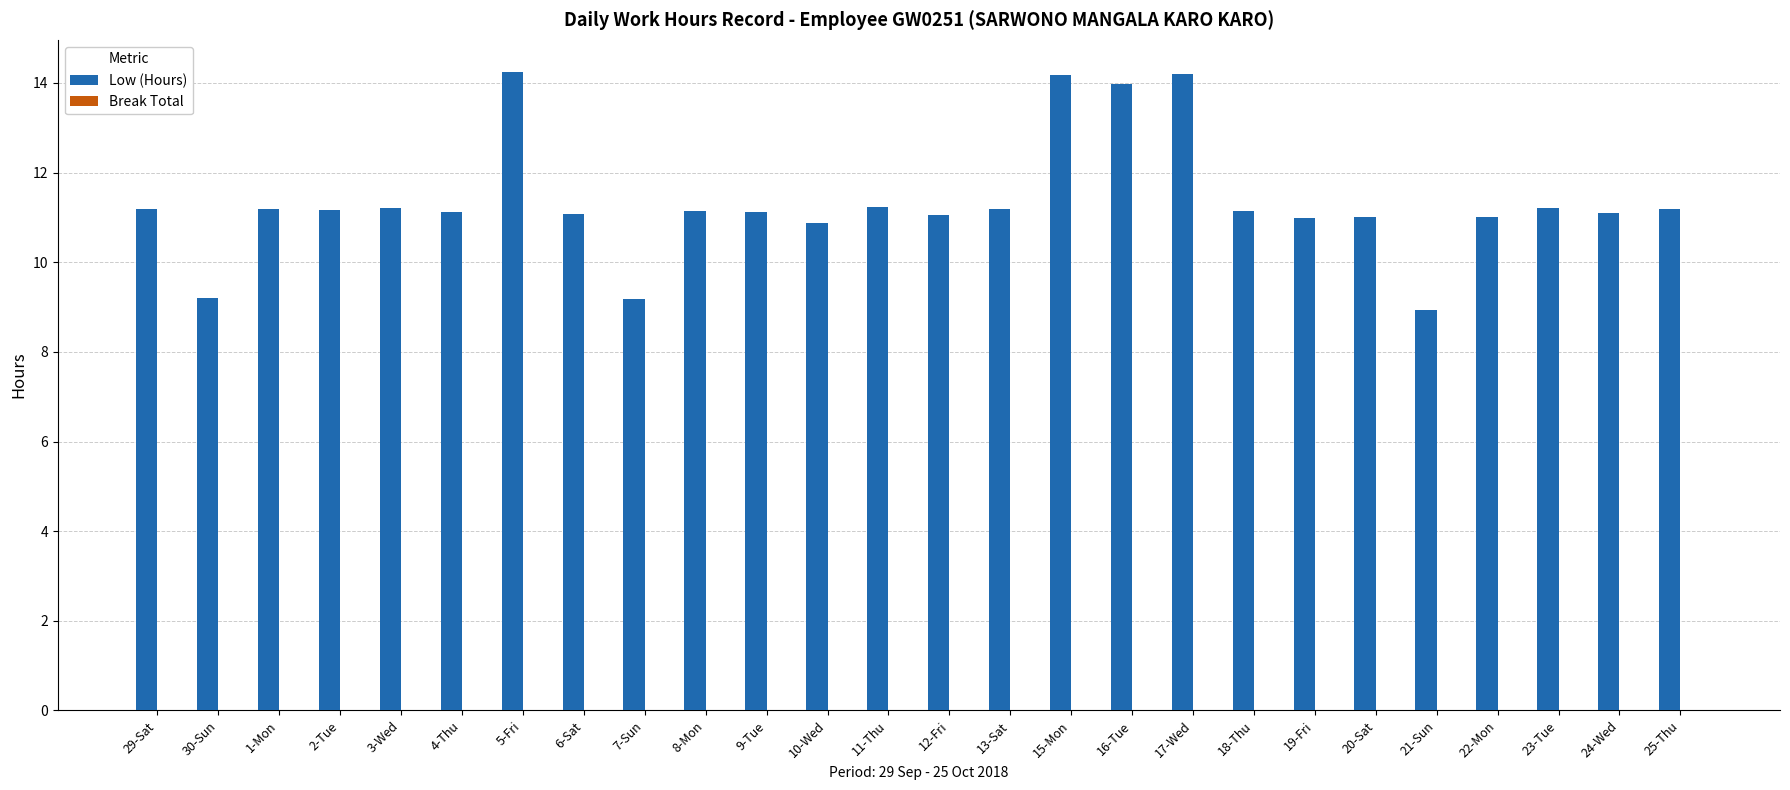

What is the minimum value shown in the chart?

8.9